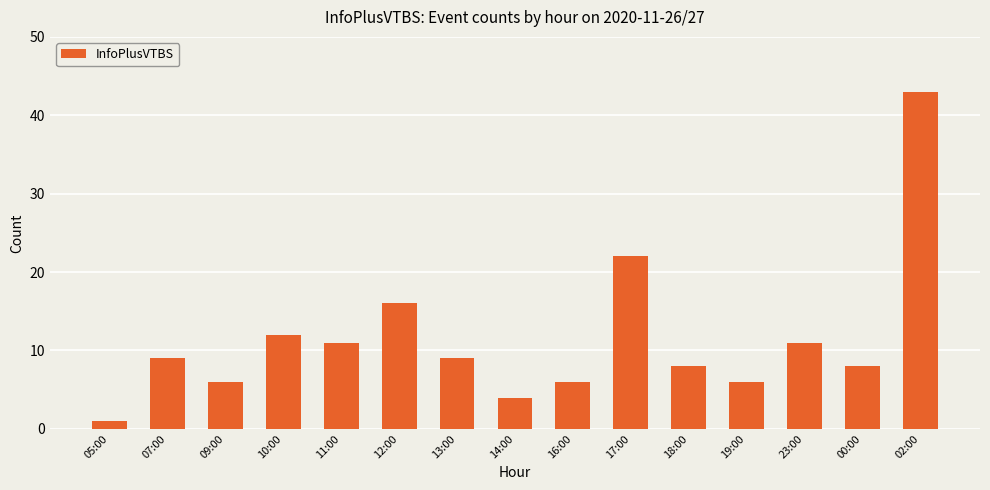

What is the label of the 6th bar from the left?

12:00